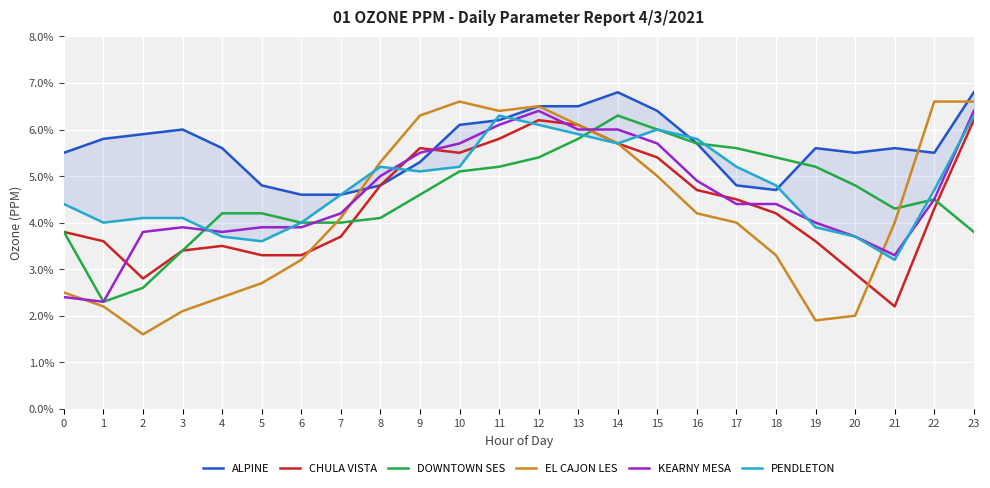

List the labels in order of DOWNTOWN SES value, largest first.

14, 15, 13, 16, 17, 12, 18, 11, 19, 10, 20, 9, 22, 21, 4, 5, 8, 6, 7, 0, 23, 3, 2, 1